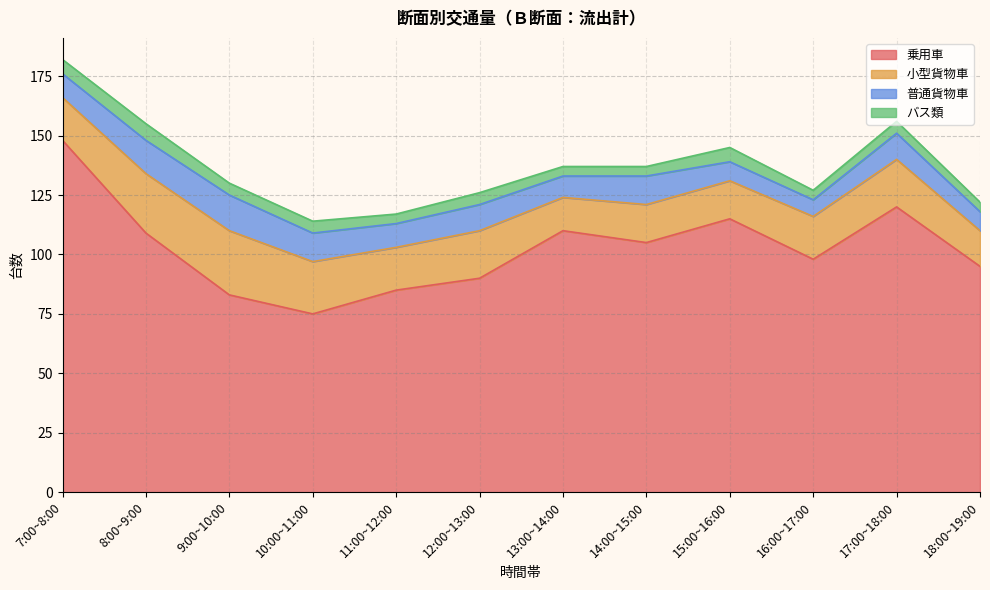

Which series changed the most between 11:00~12:00 and 17:00~18:00?

乗用車